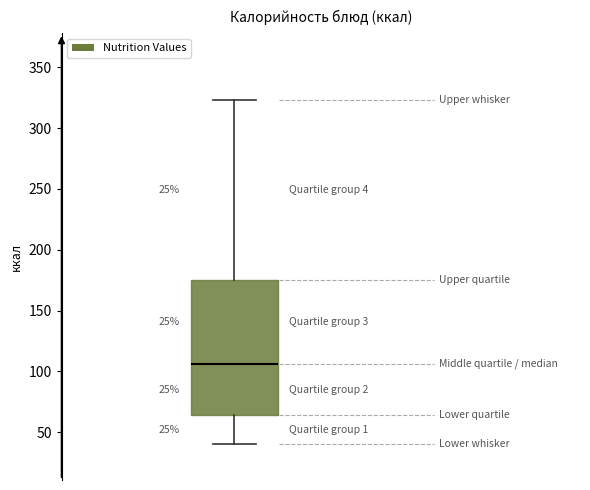

Where is the lower edge of the box on the y-axis? The values are not printed on the chart, so give them approximately, as read against the axis.

65